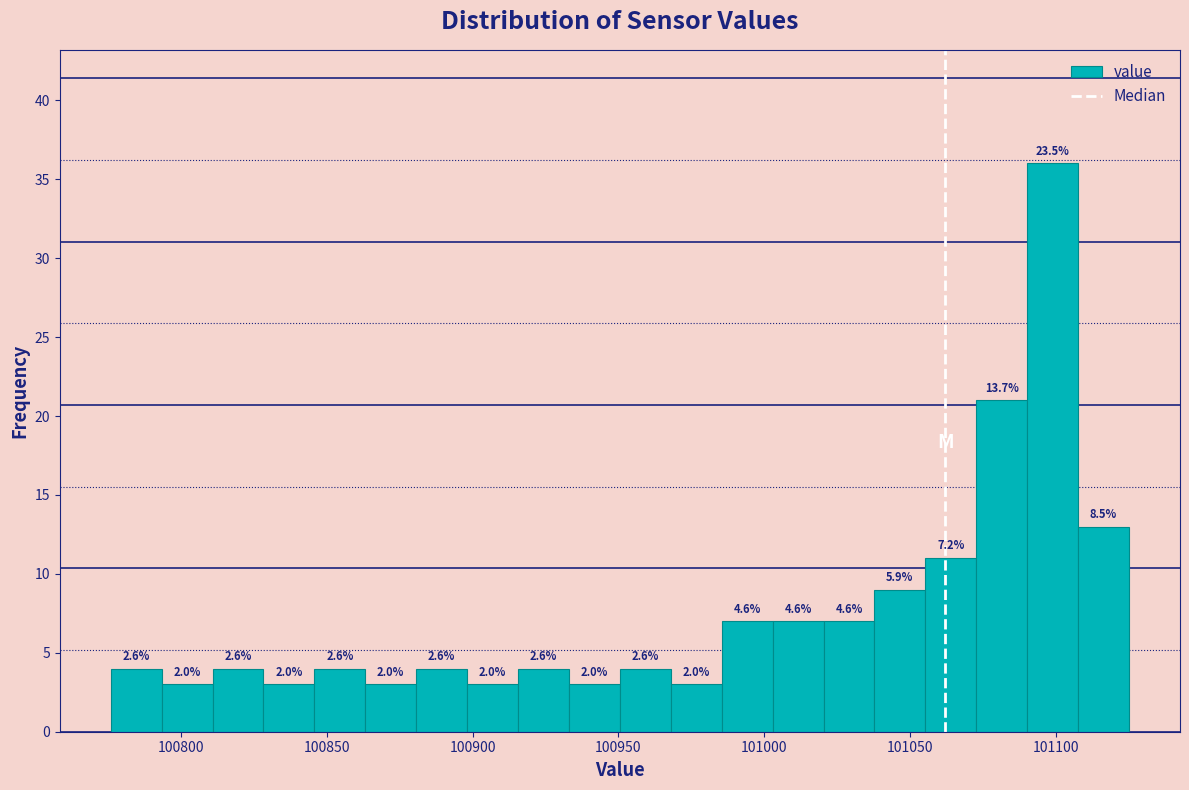

Read against the x-axis, roughly where is the centre of the tallest bar?

101100